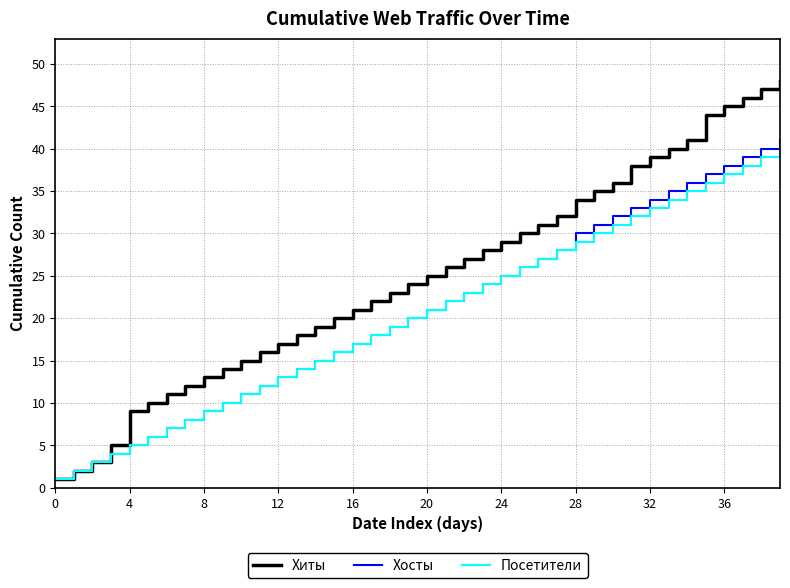

How many lines are shown in the chart?

3